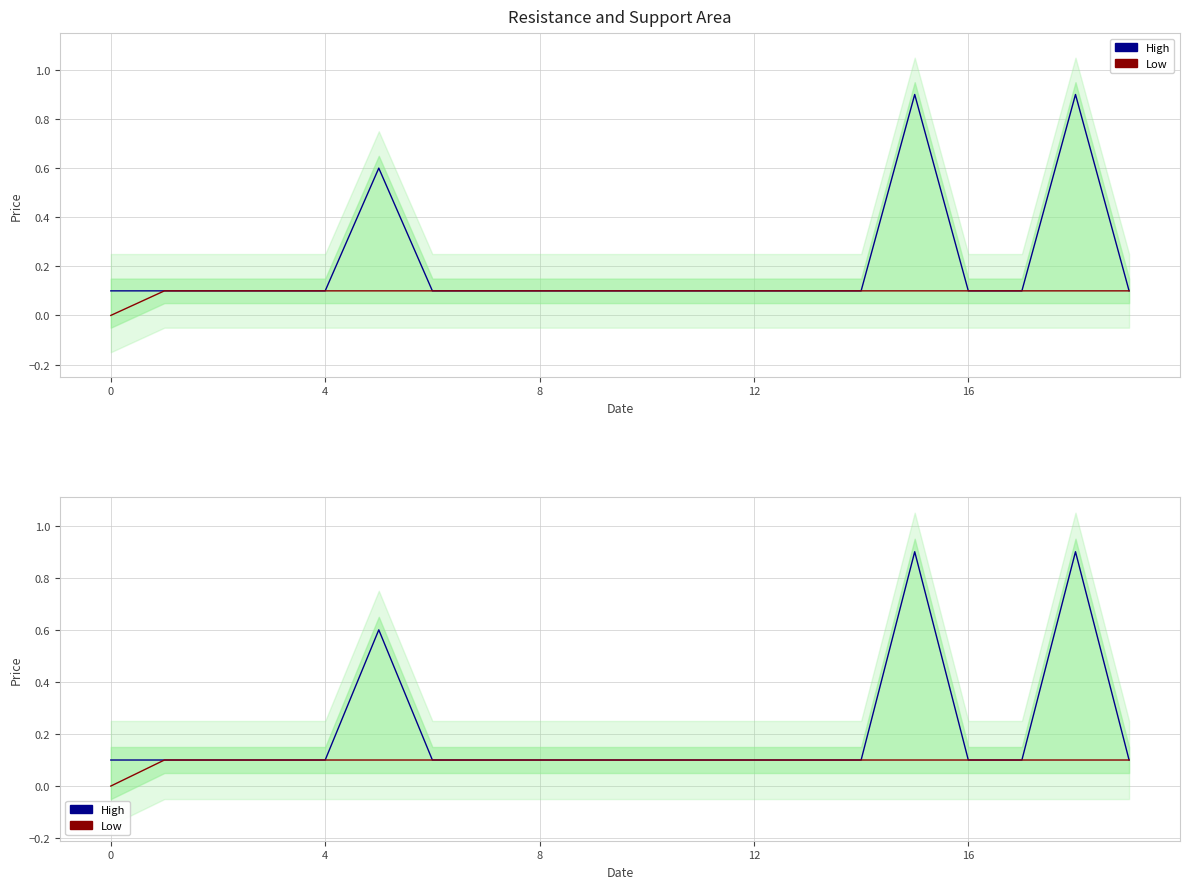

The value of Low at 13 is 0.2. True or false?

False